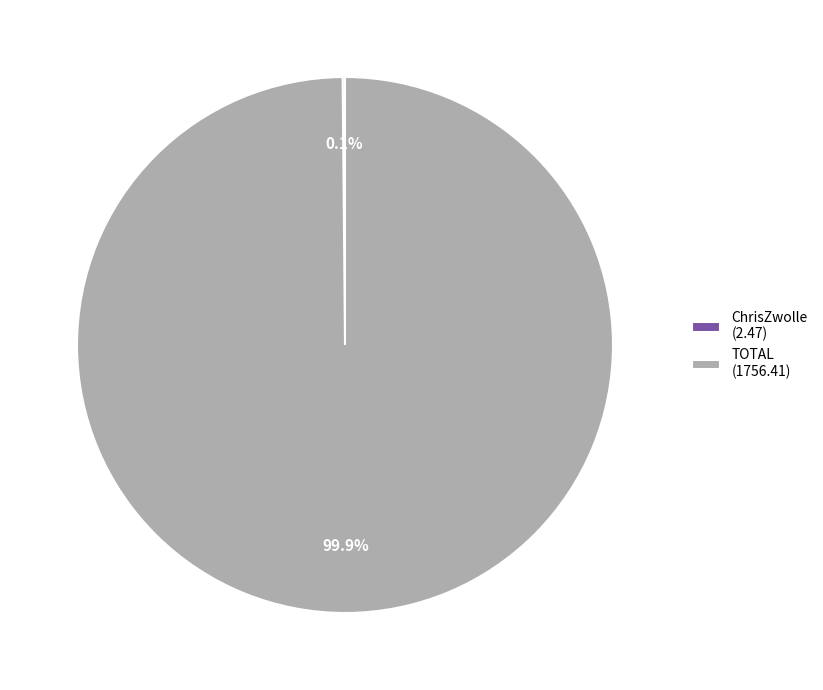

To the nearest percent, what is the difference between the largest and smallest slice percentages?

100%